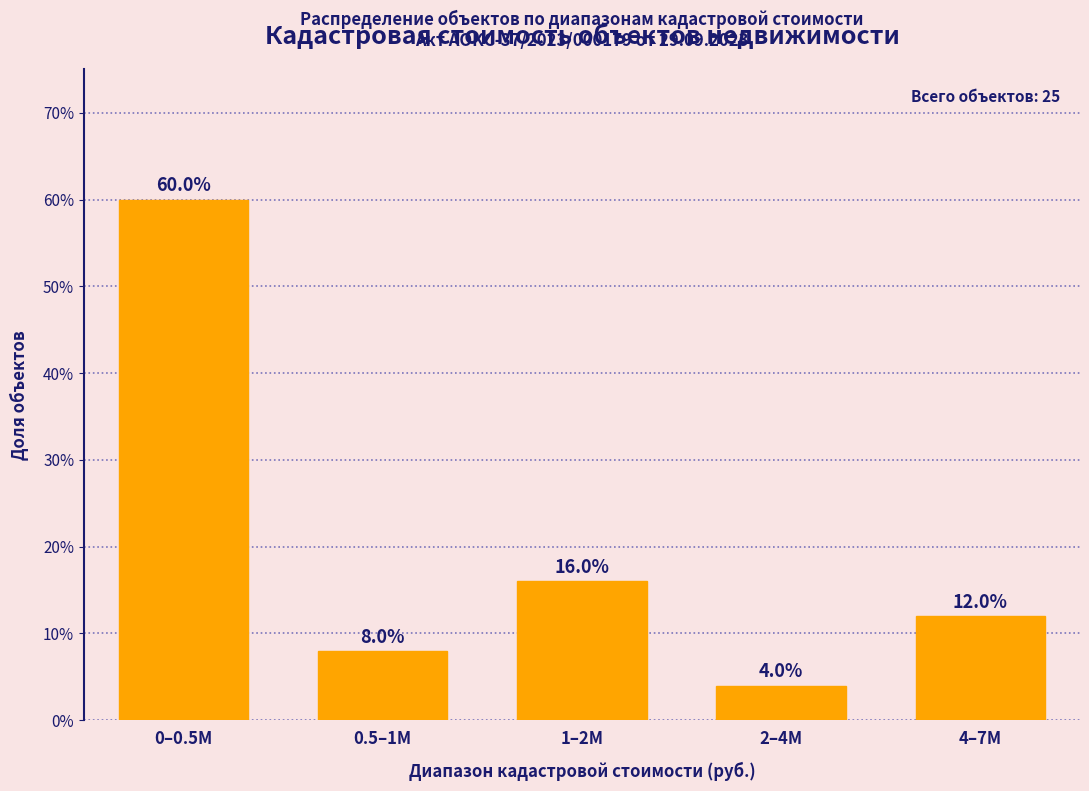

Reading right to left, extract all data points from this chart.

12	4	16	8	60